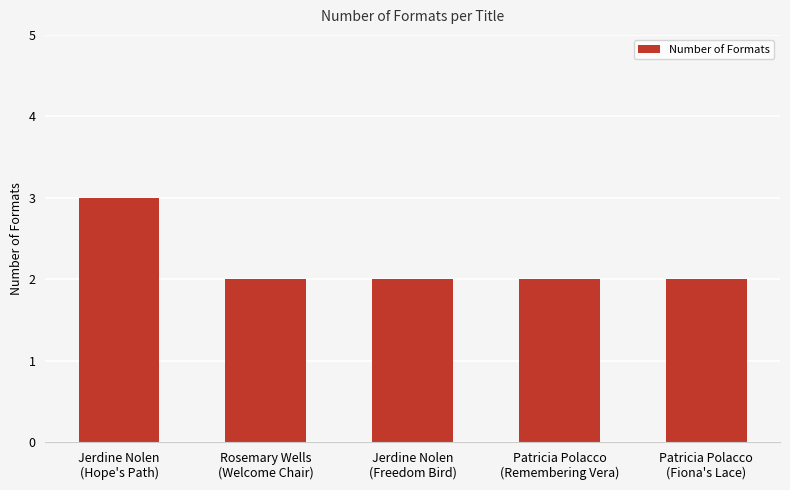

The value at Patricia Polacco
(Remembering Vera) is 2. True or false?

True